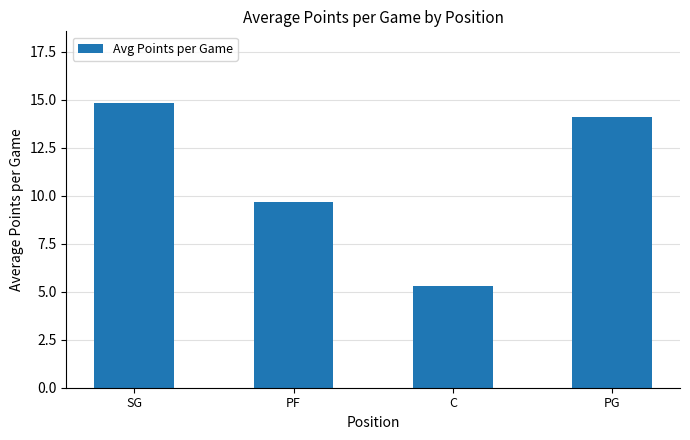

List the labels in order of value, largest first.

SG, PG, PF, C